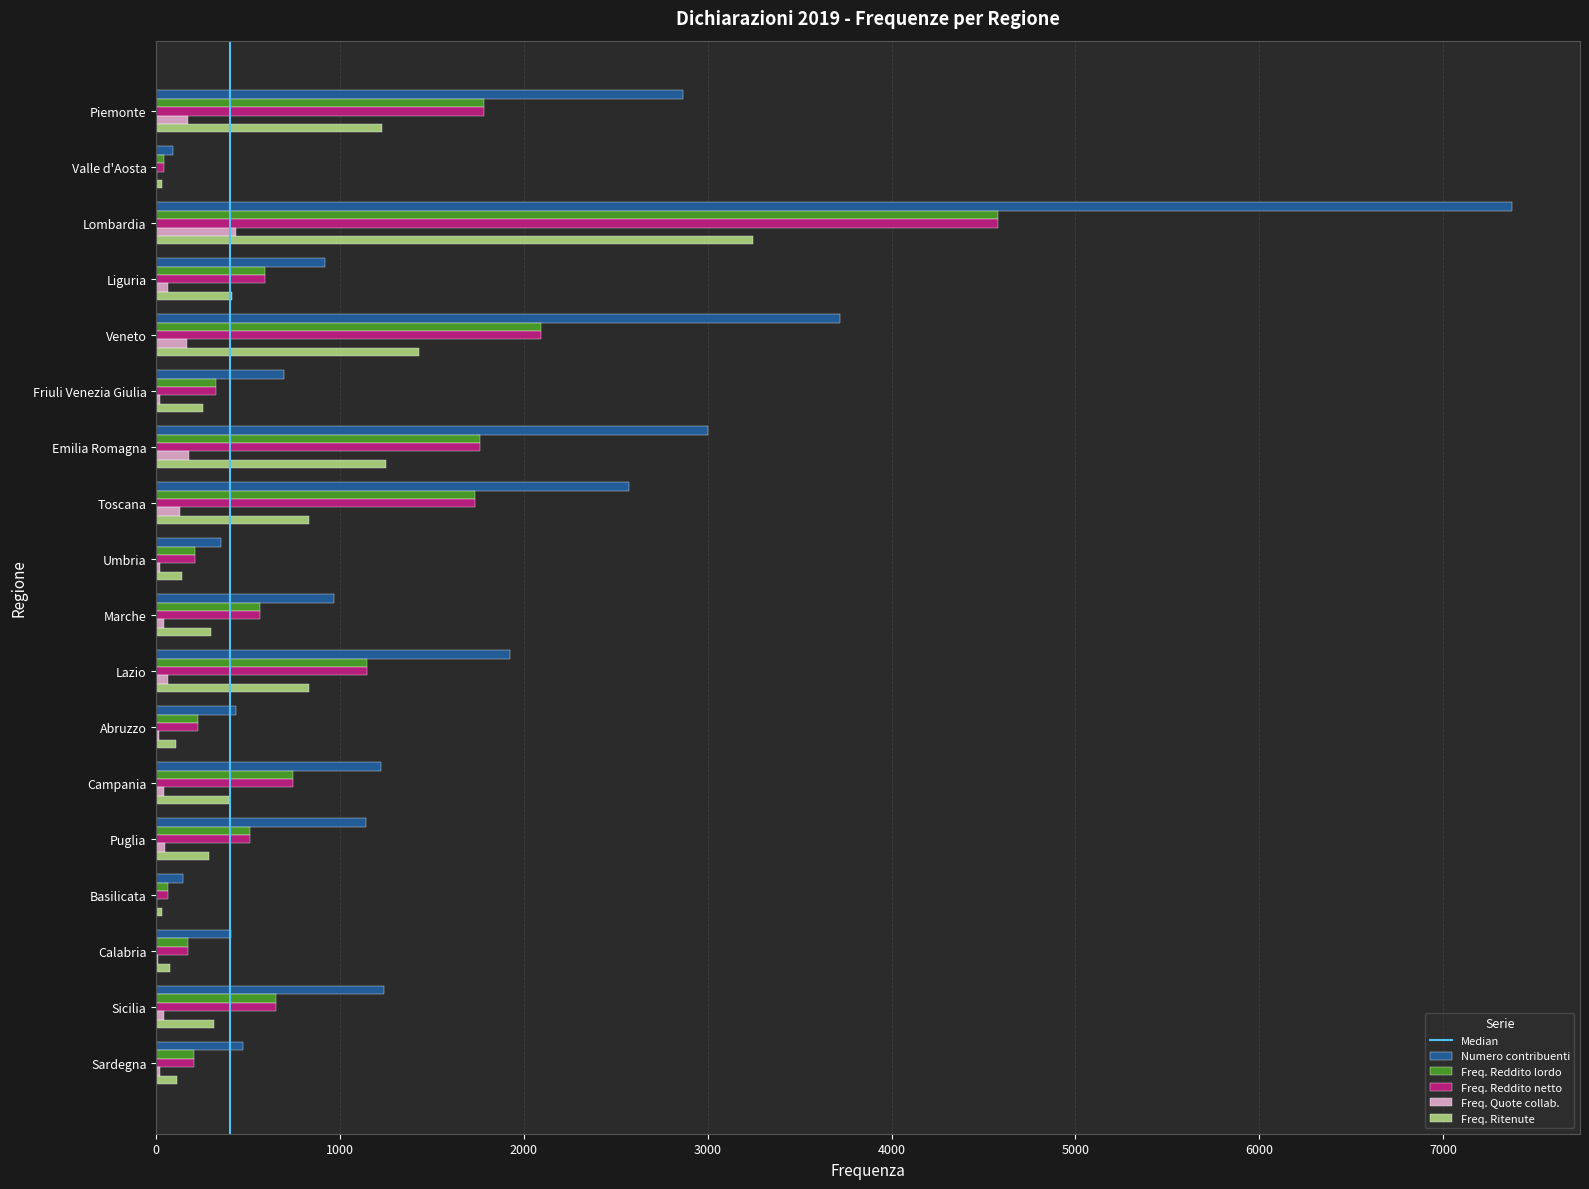

At which label does Freq. Ritenute reach its peak?

Lombardia